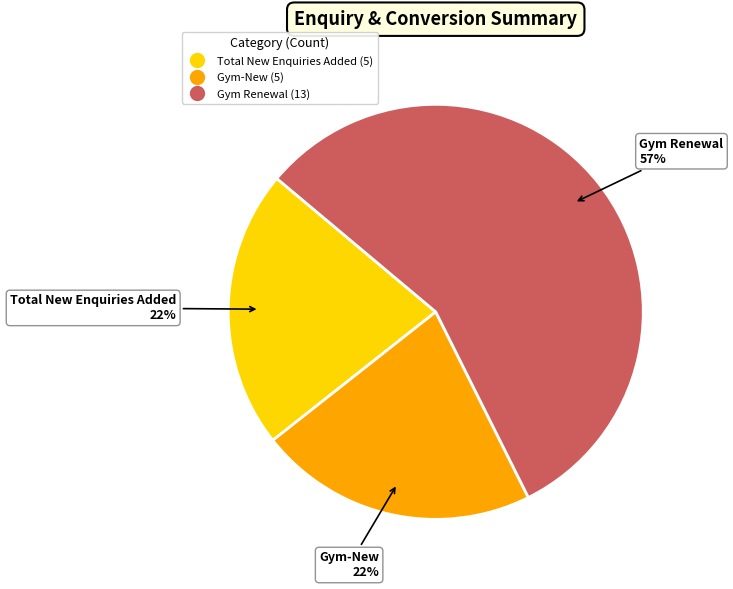

To the nearest percent, what is the difference between the largest and smallest slice percentages?

35%